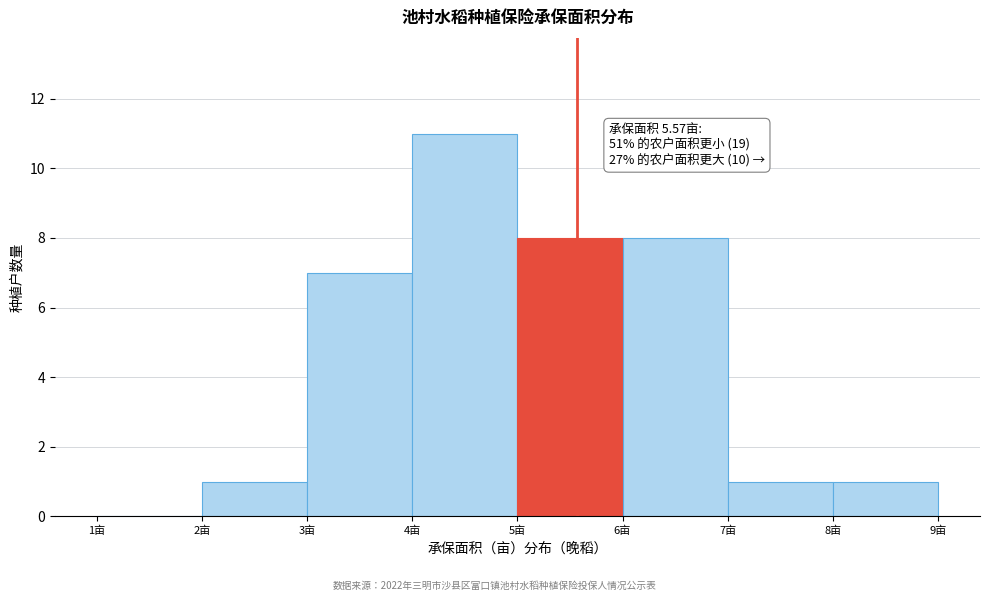

Over which range of the x-axis is the bar tallest?

4 to 5